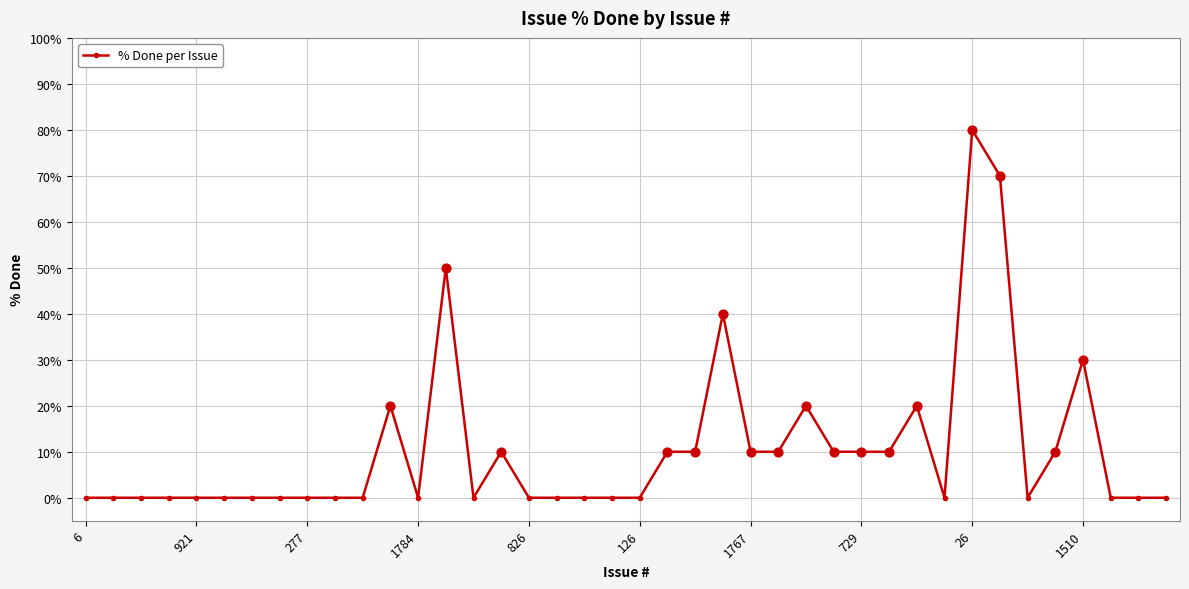

What is the greatest value displayed?

80